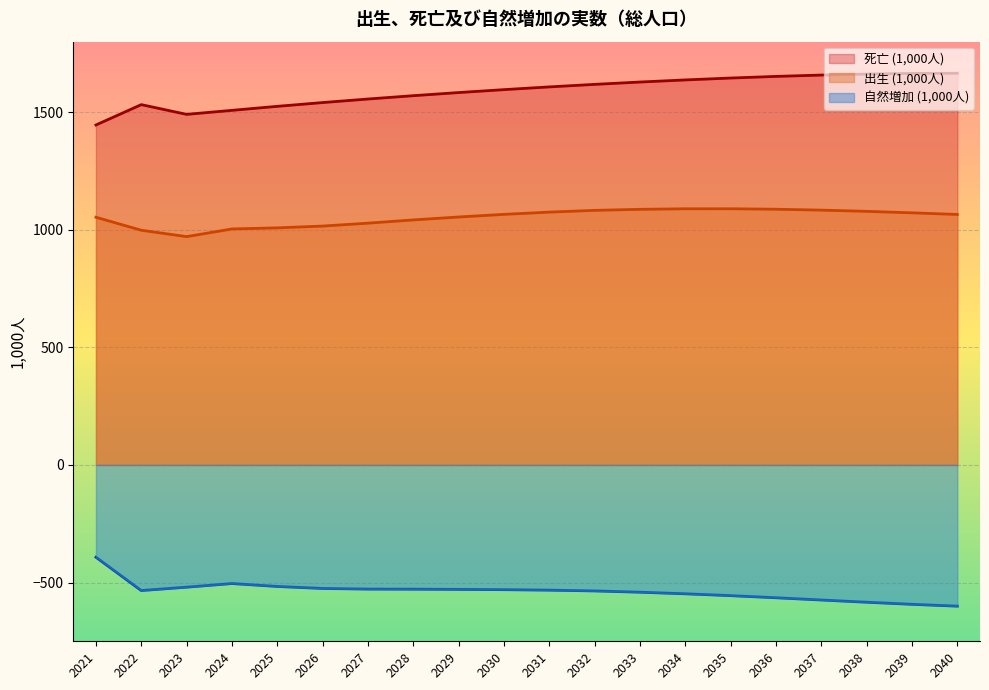

What is the spread (max minus min) of values at 2021?

1838.2